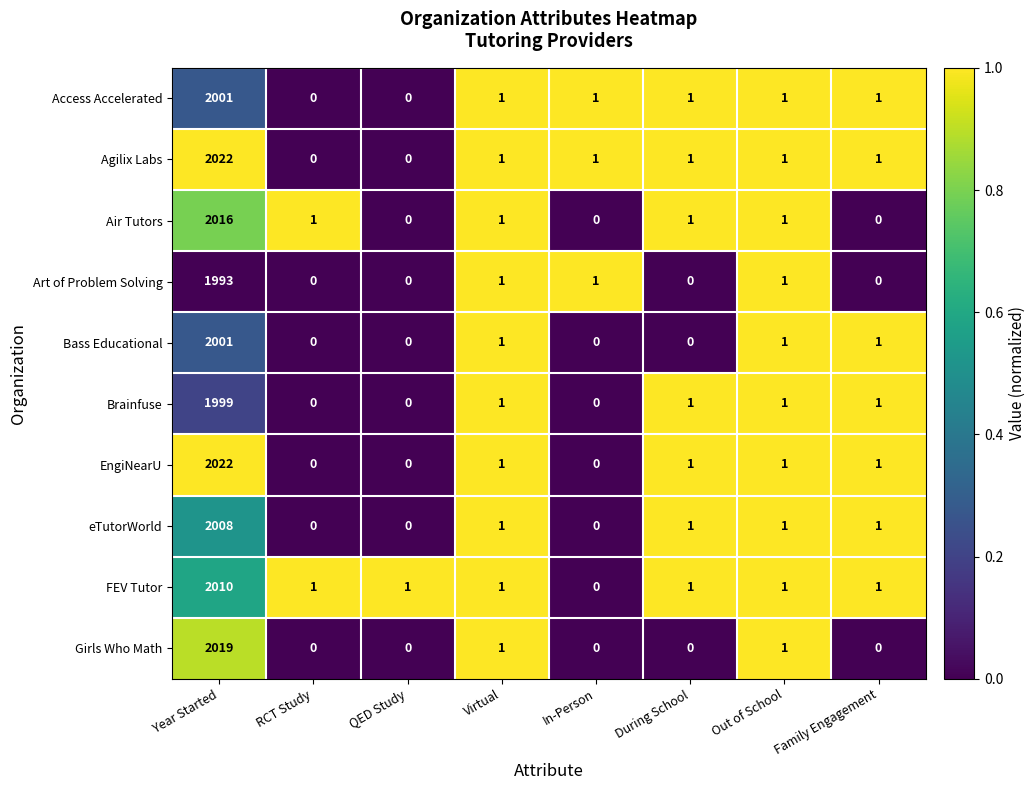

At which label does FEV Tutor first exceed 1?

Year Started